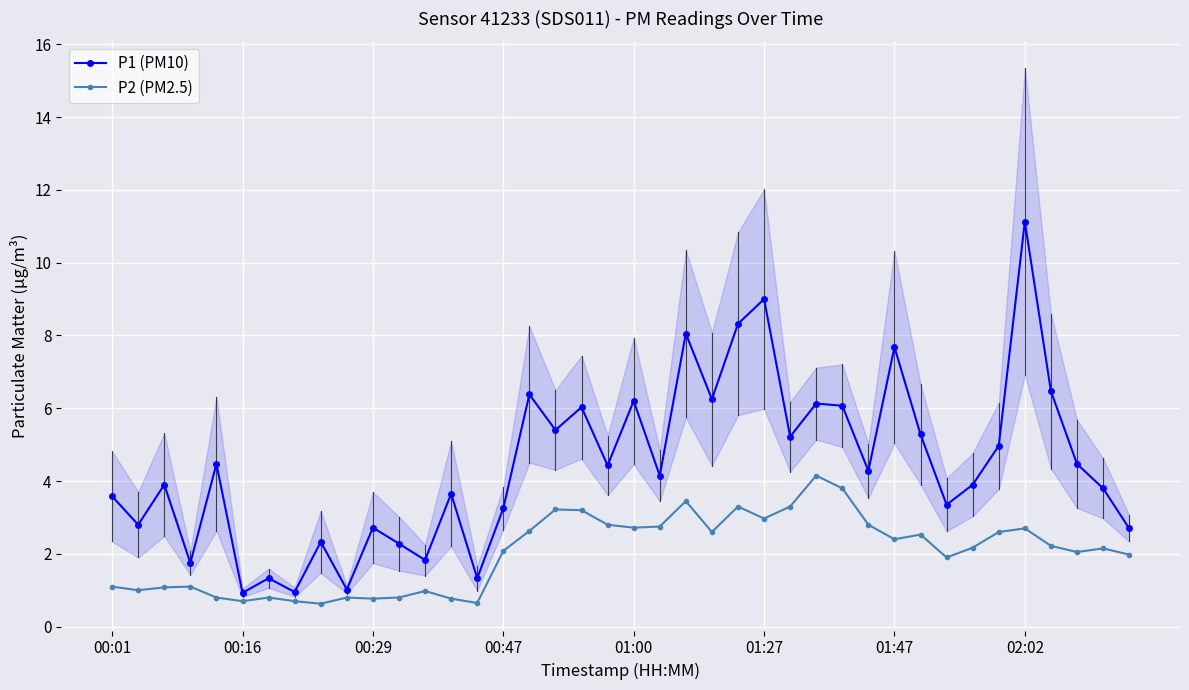

True or false: P2 (PM2.5) has more than 1 interior local peaks.

True